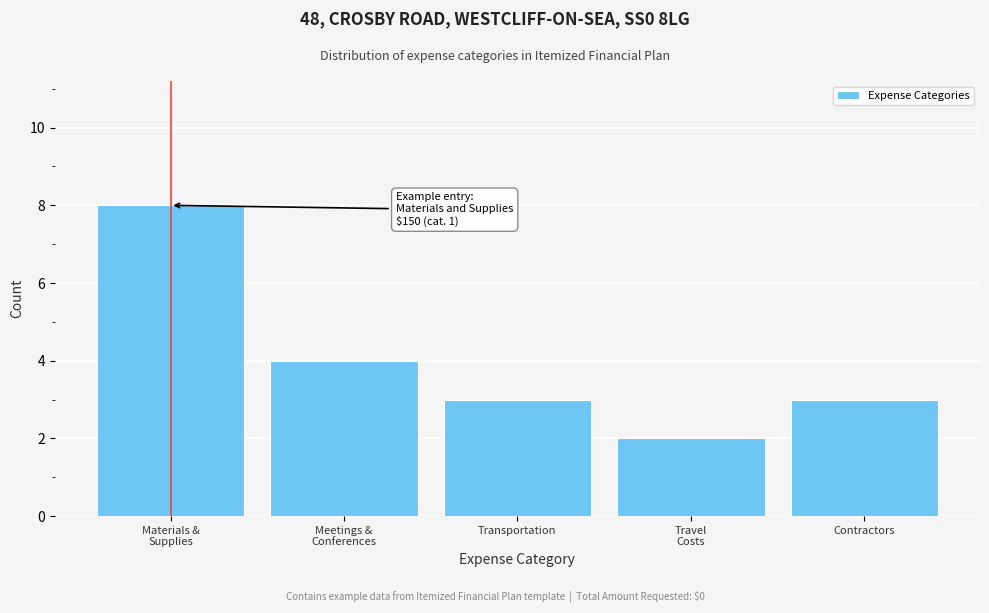

Reading left to right, transcribe all the data shown in this chart.

8	4	3	2	3